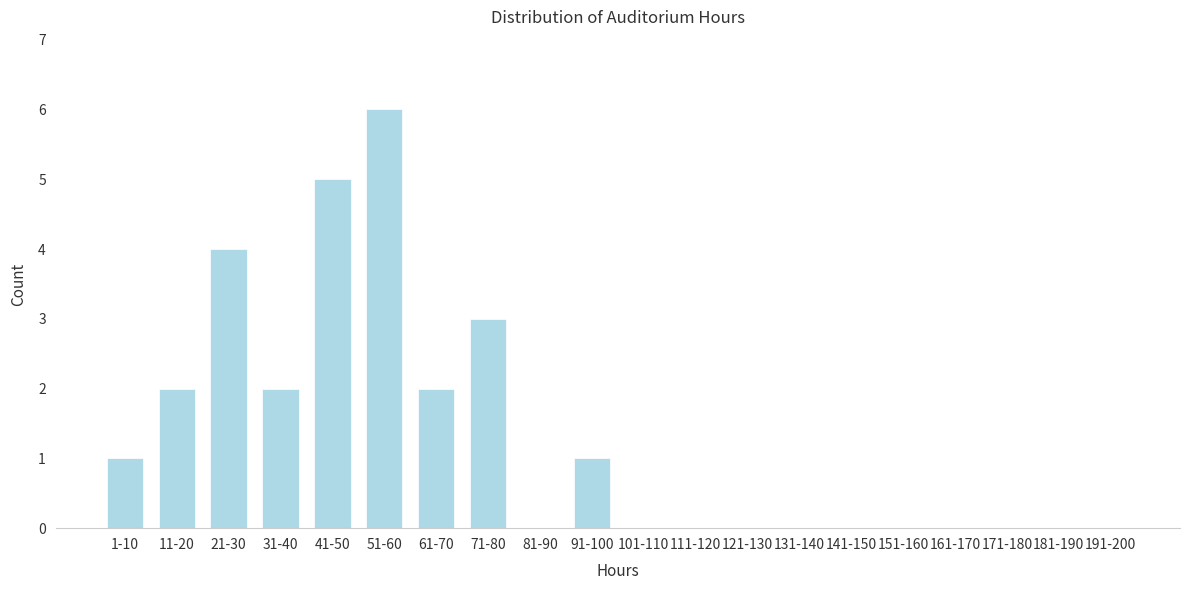

Reading left to right, extract all data points from this chart.

1-10=1	11-20=2	21-30=4	31-40=2	41-50=5	51-60=6	61-70=2	71-80=3	81-90=0	91-100=1	101-110=0	111-120=0	121-130=0	131-140=0	141-150=0	151-160=0	161-170=0	171-180=0	181-190=0	191-200=0